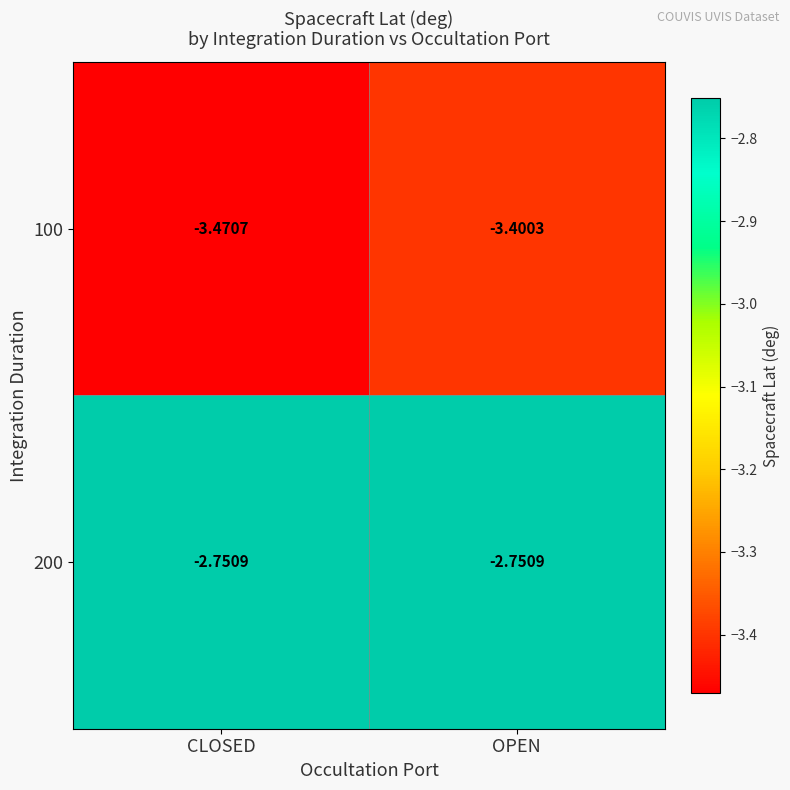

Which label corresponds to the smallest value in the chart?

CLOSED